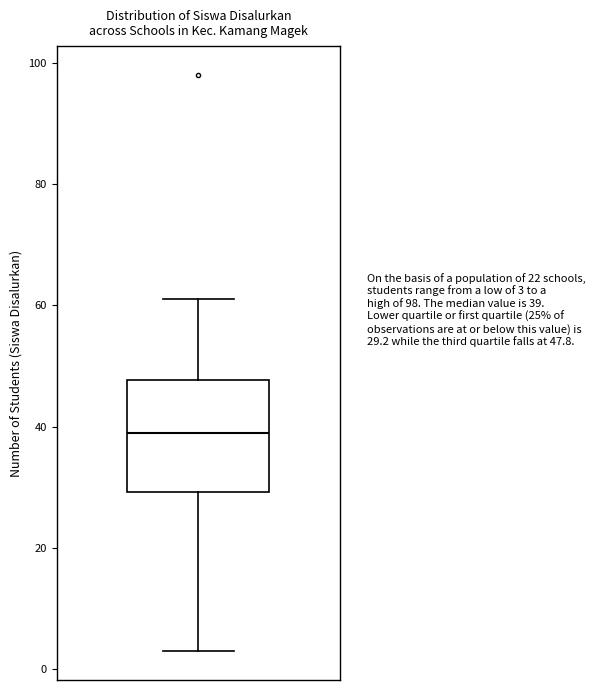

Read this box plot against the y-axis: the position of the median line, the range covered by the box, and the ends of both whiskers. The values are not printed on the chart, so give them approximately, as read against the axis.

median 40, box 30 to 48, whiskers 4 to 62